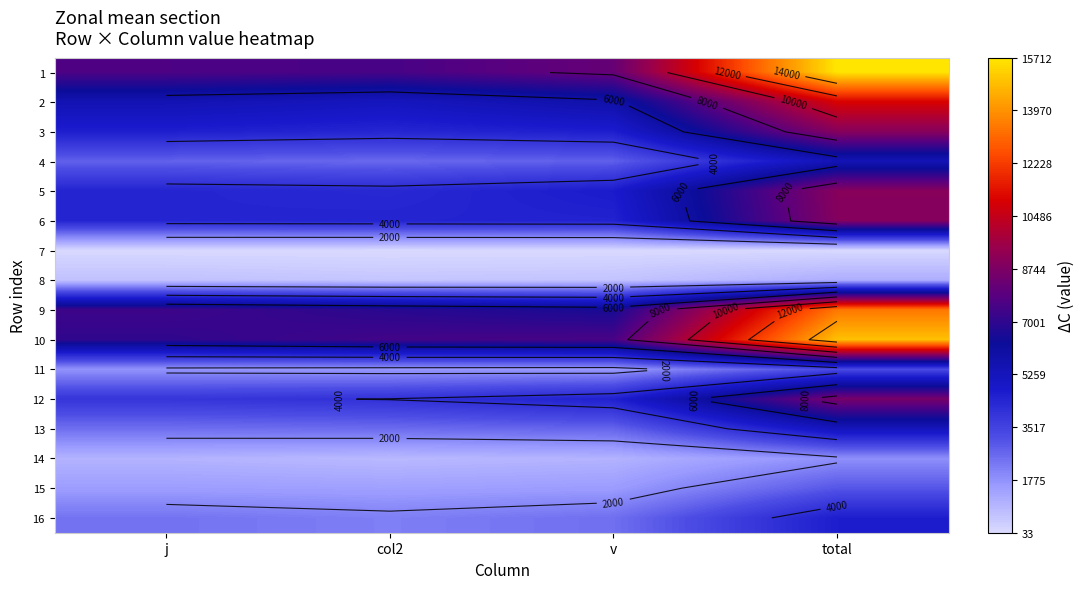

Is the value of 3 at col2 greater than the value of 1 at v?

No